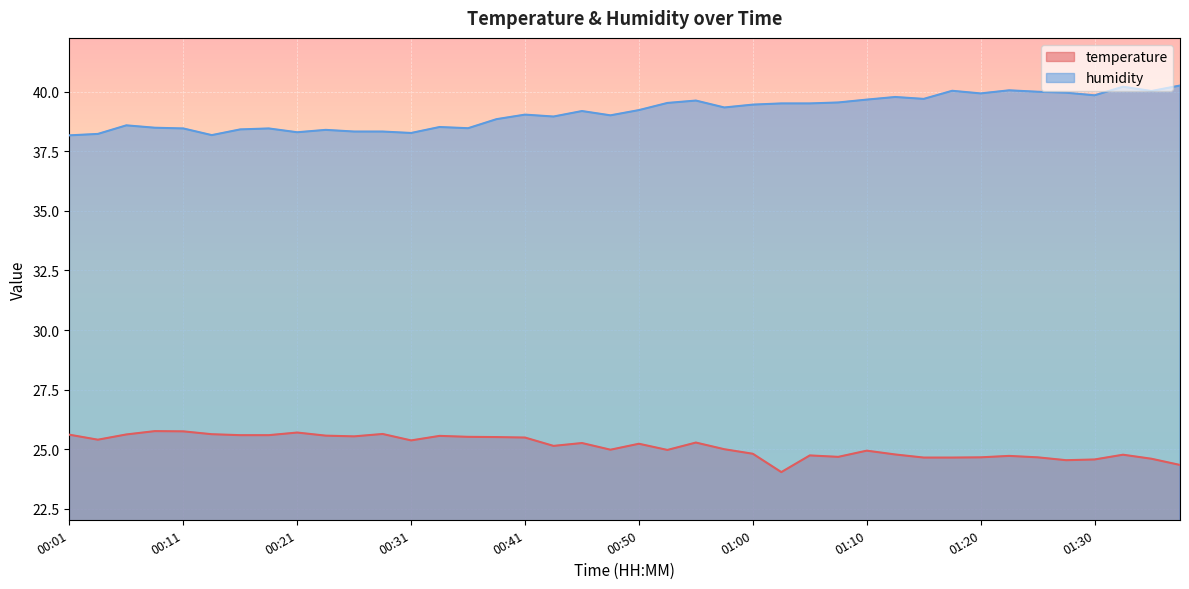

True or false: humidity and temperature cross at least once.

False